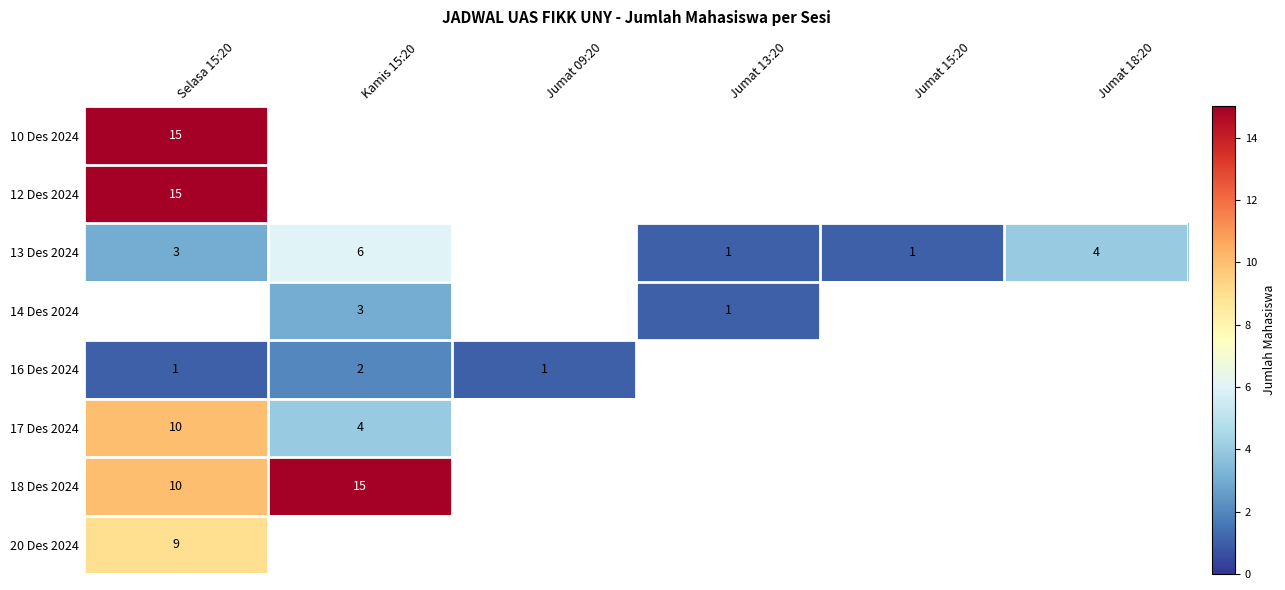

Is the value of 12 Des 2024 at Selasa 15:20 greater than the value of 13 Des 2024 at Kamis 15:20?

Yes